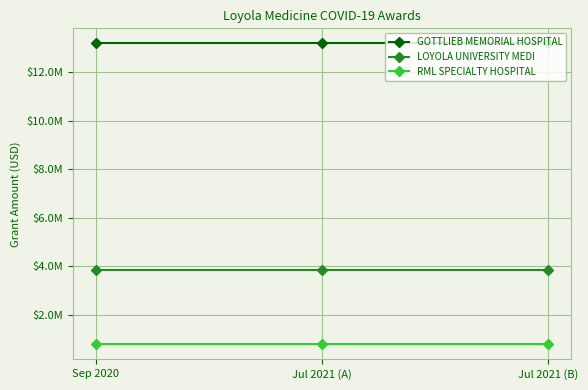

What are all the series names shown in the legend?

GOTTLIEB MEMORIAL HOSPITAL, LOYOLA UNIVERSITY MEDI, RML SPECIALTY HOSPITAL